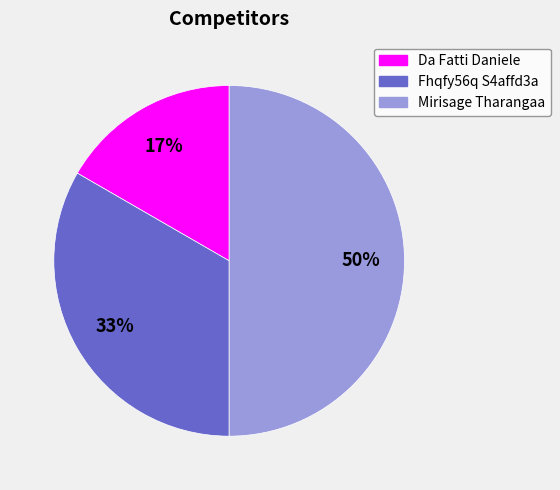

The Mirisage Tharangaa slice represents 40% of the pie. True or false?

False